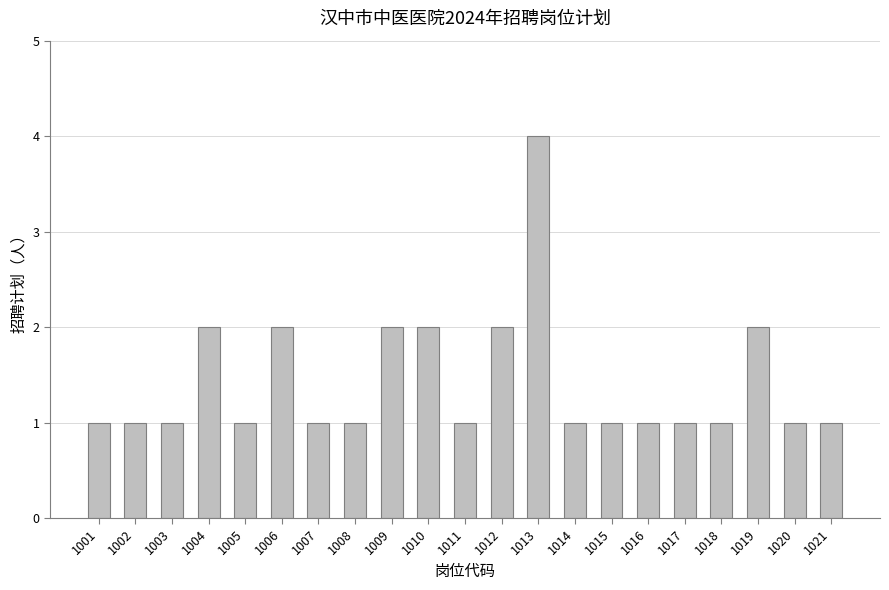

Which label corresponds to the largest value in the chart?

1013